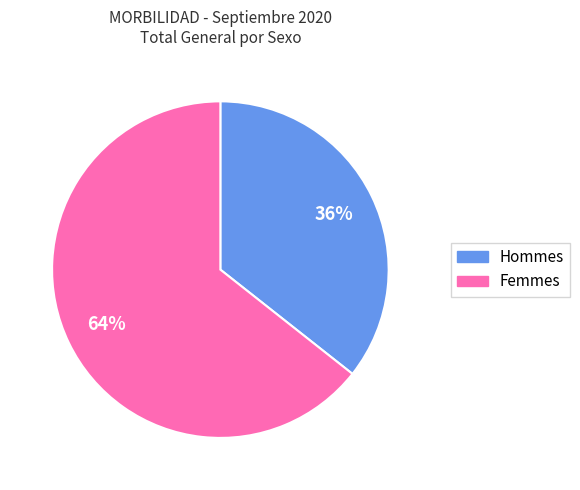

Does any single category account for the majority?

Yes